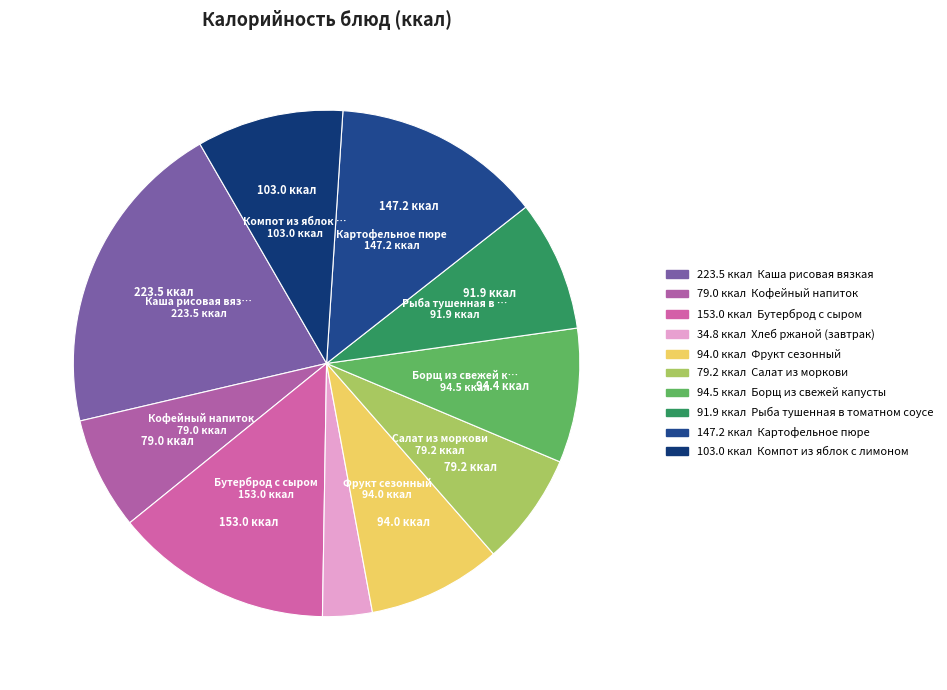

How many slices are in this pie chart?

10